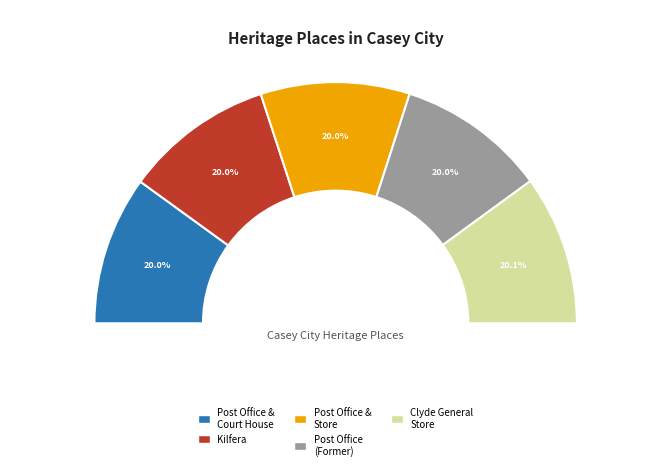

Does Post Office & Court House (Former) represent more than half of the total?

No